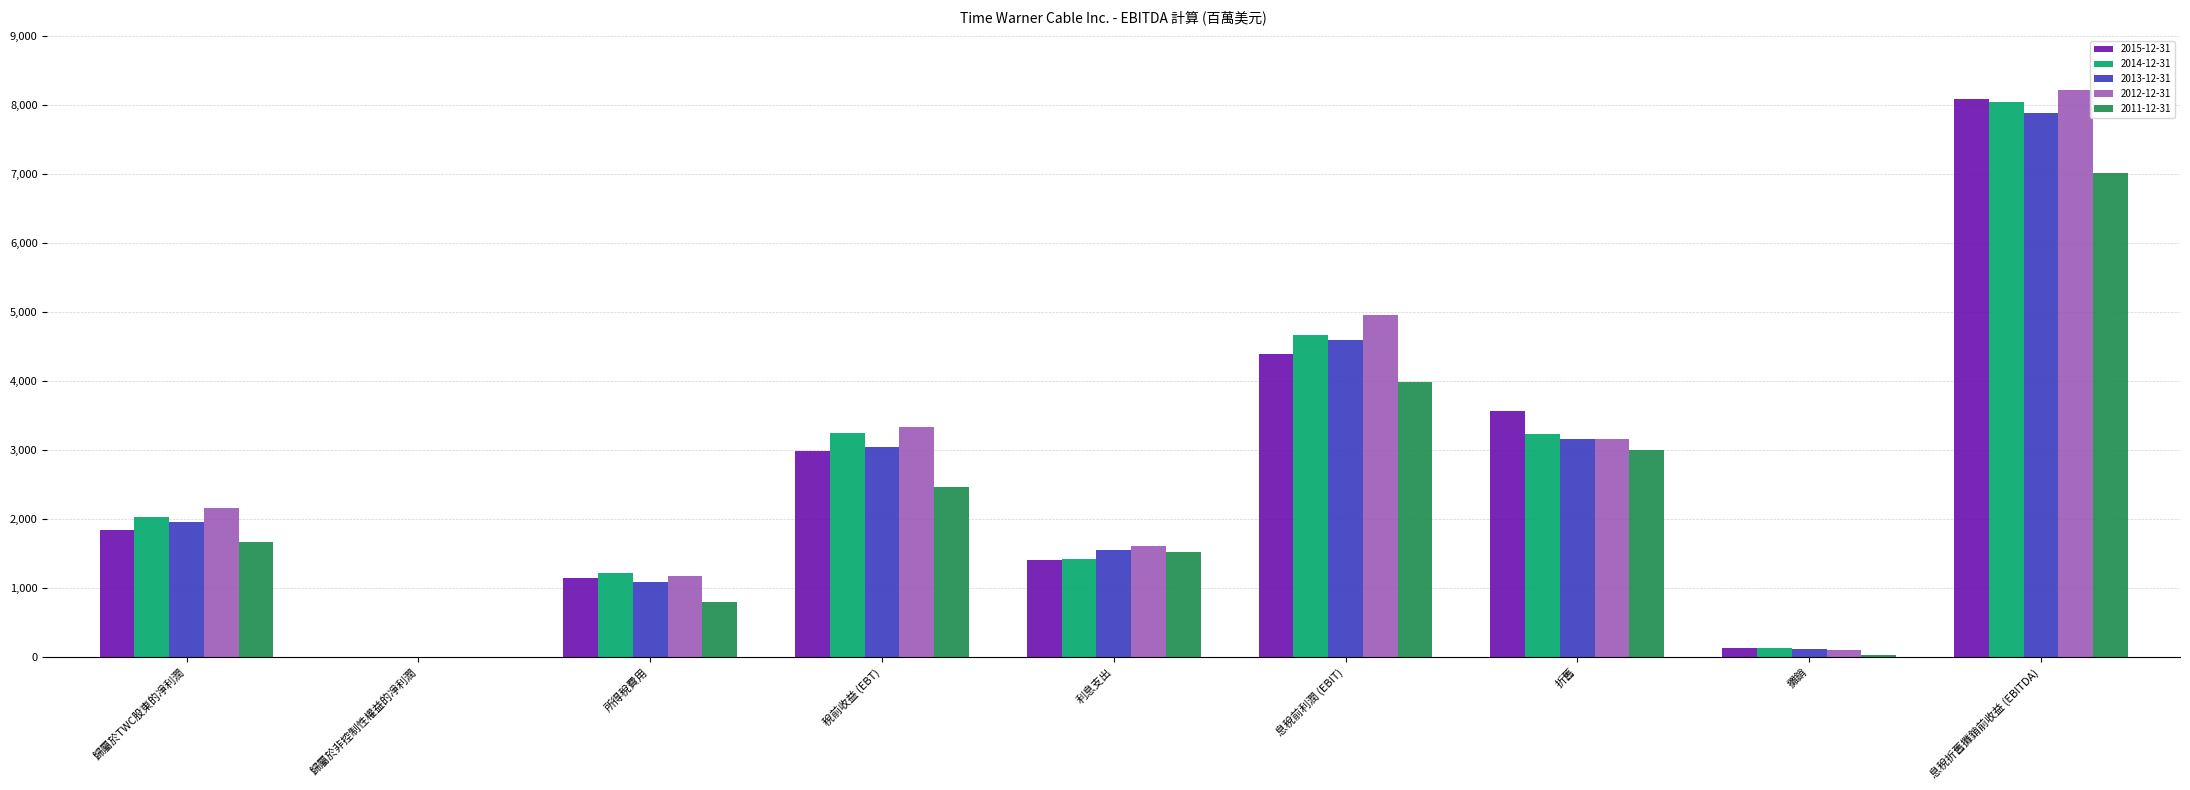

Is the value of 2015-12-31 at 息稅前利潤 (EBIT) greater than the value of 2012-12-31 at 息稅折舊攤銷前收益 (EBITDA)?

No